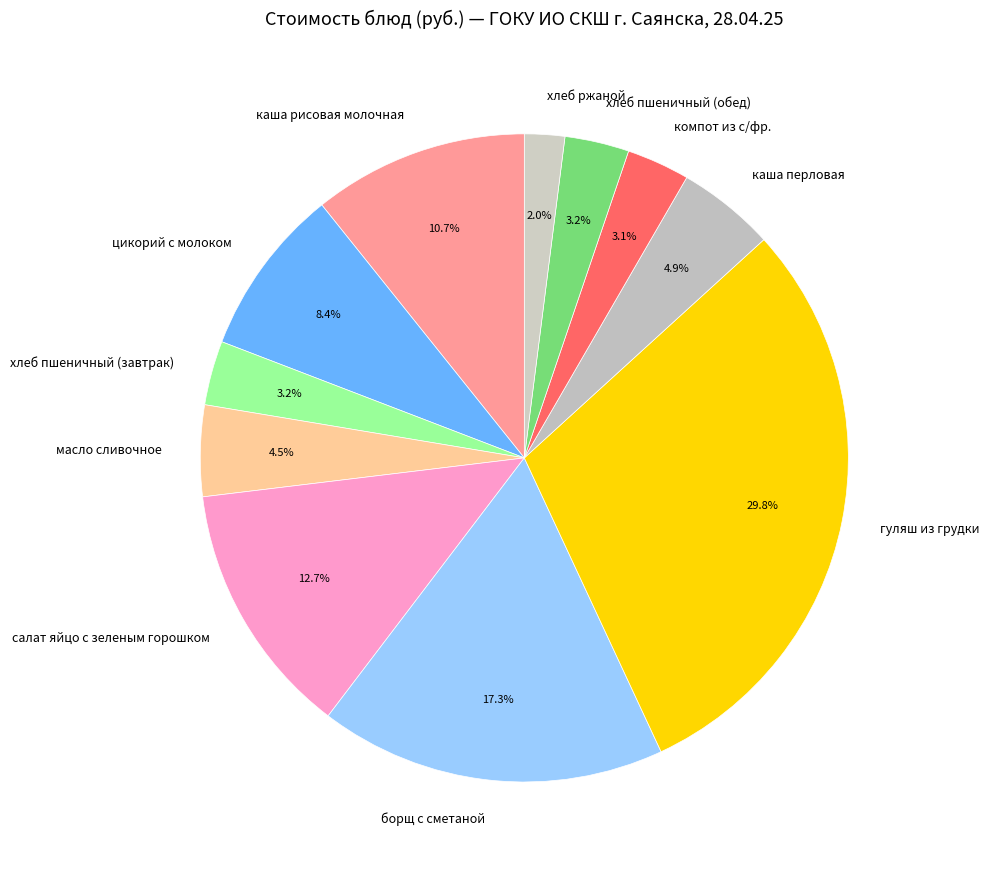

Approximately how many times larger is the value at хлеб ржаной compared to компот из с/фр.?

0.6